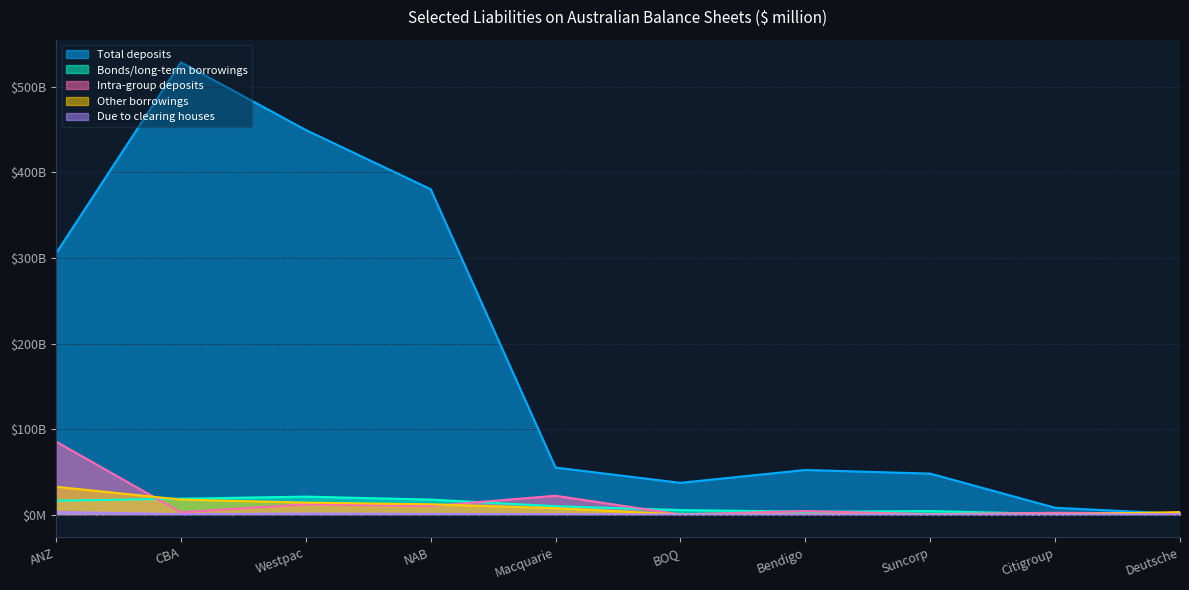

What are all the series names shown in the legend?

Total deposits, Bonds/long-term borrowings, Intra-group deposits, Other borrowings, Due to clearing houses